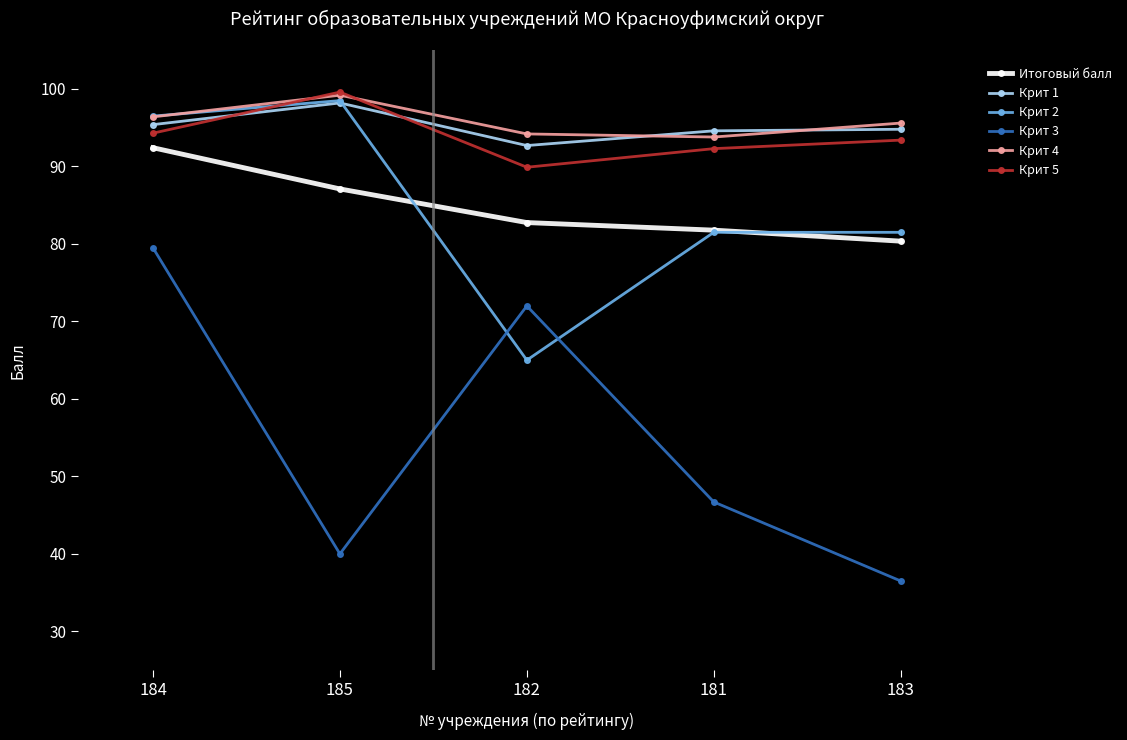

The value of Крит 3 at 181 is 46.7. True or false?

True